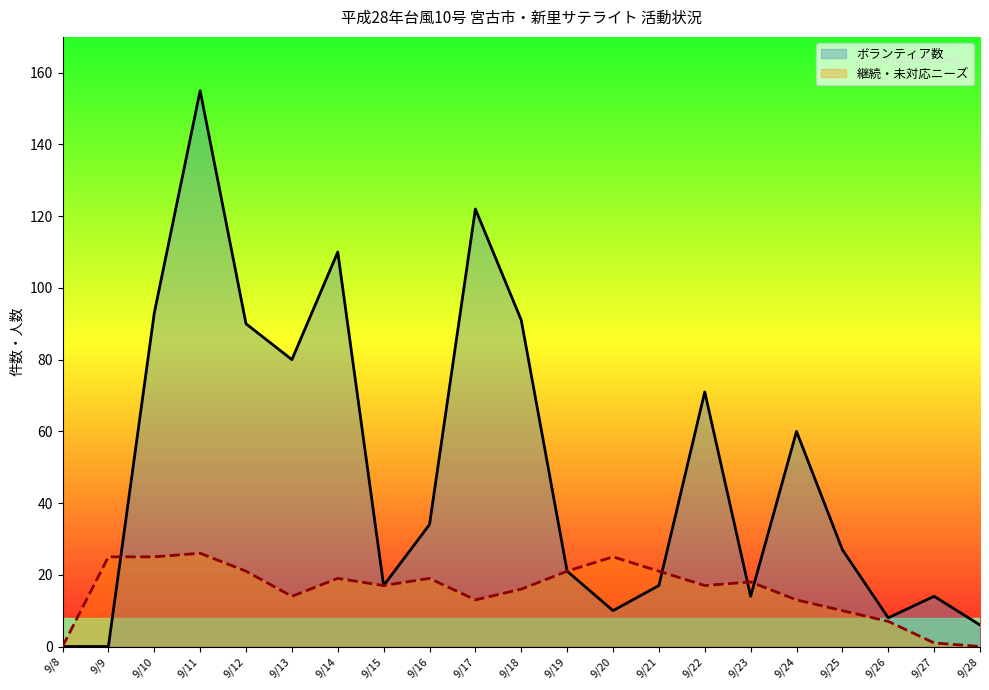

Rank the series by their average value, from highest to lowest.

ボランティア数, 継続・未対応ニーズ